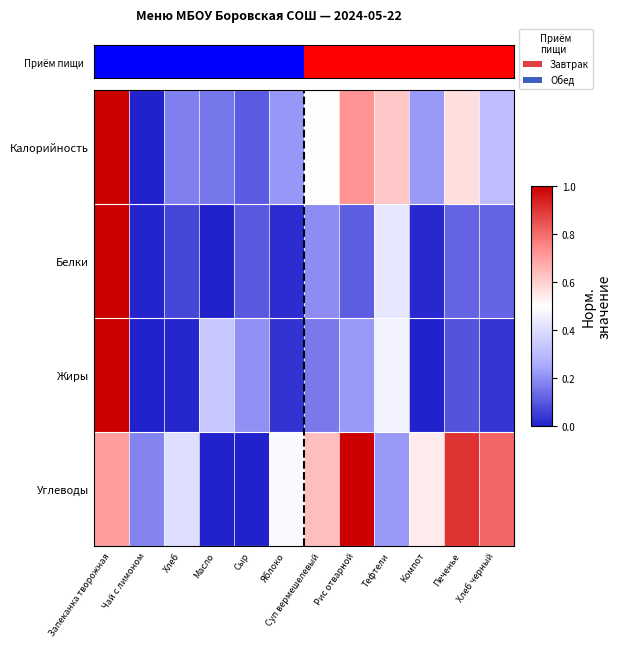

How many series are shown in this chart?

4